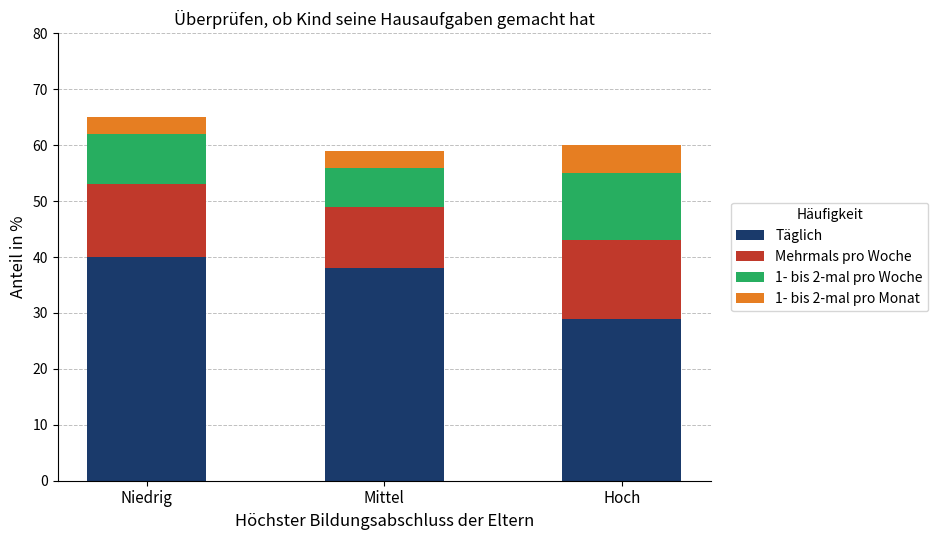

What are all the series names shown in the legend?

Täglich, Mehrmals pro Woche, 1- bis 2-mal pro Woche, 1- bis 2-mal pro Monat